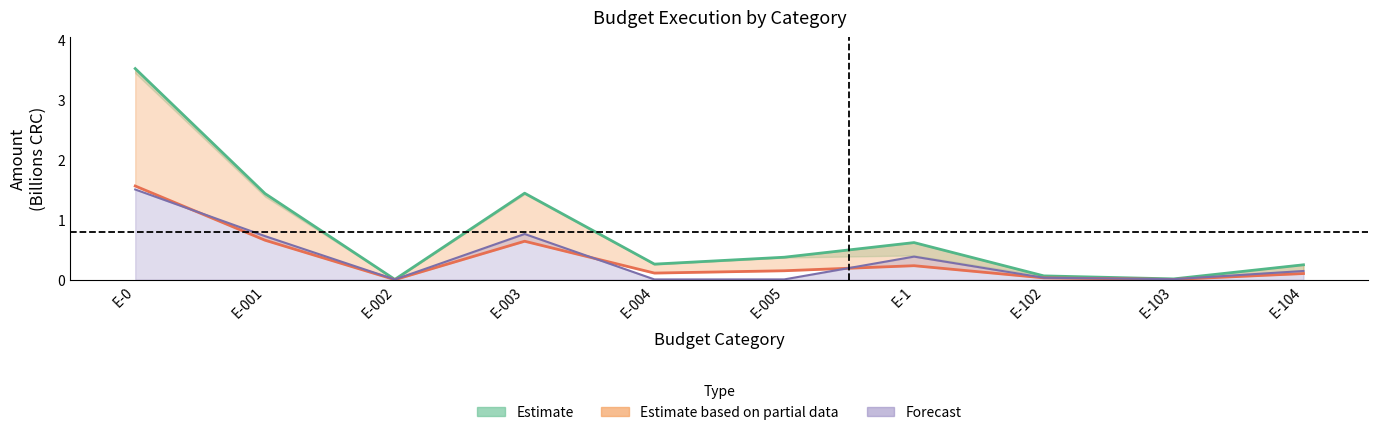

Reading left to right, transcribe all the data shown in this chart.

Ley de Presupuesto: E-0=3.5	E-001=1.4	E-002=0.0	E-003=1.4	E-004=0.3	E-005=0.4	E-1=0.6	E-102=0.1	E-103=0.0	E-104=0.2
Presupuesto Actual: E-0=1.6	E-001=0.7	E-002=0.0	E-003=0.6	E-004=0.1	E-005=0.1	E-1=0.2	E-102=0.0	E-103=0.0	E-104=0.1
Devengado: E-0=1.5	E-001=0.7	E-002=0.0	E-003=0.8	E-004=0.0	E-005=0.0	E-1=0.4	E-102=0.0	E-103=0.0	E-104=0.1